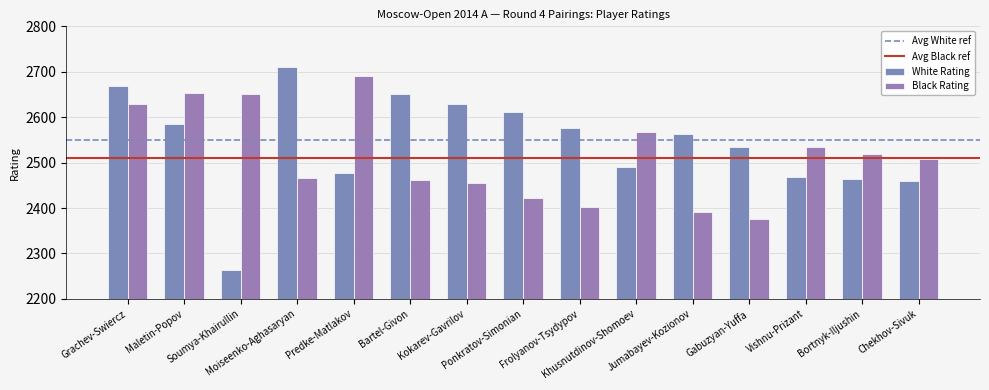

Rank the categories by White Rating value from lowest to highest.

Soumya-Khairullin, Chekhov-Sivuk, Bortnyk-Iljushin, Vishnu-Prizant, Predke-Matlakov, Khusnutdinov-Shomoev, Gabuzyan-Yuffa, Jumabayev-Kozionov, Frolyanov-Tsydypov, Maletin-Popov, Ponkratov-Simonian, Kokarev-Gavrilov, Bartel-Givon, Grachev-Swiercz, Moiseenko-Aghasaryan